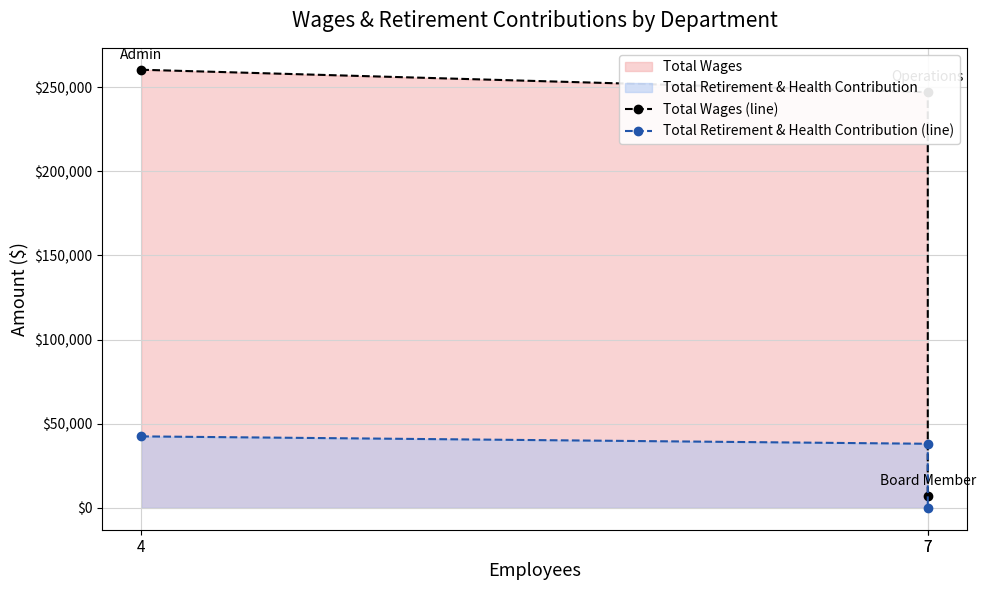

How many series are shown in this chart?

2